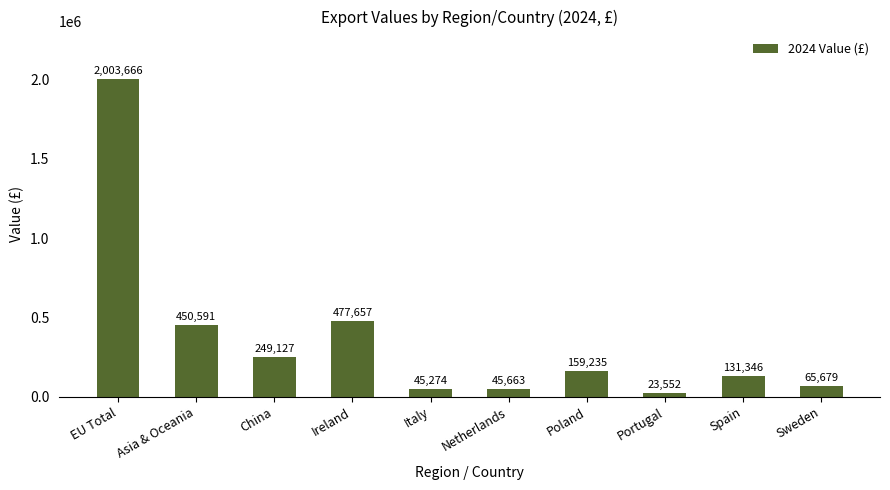

What is the average value?

365179